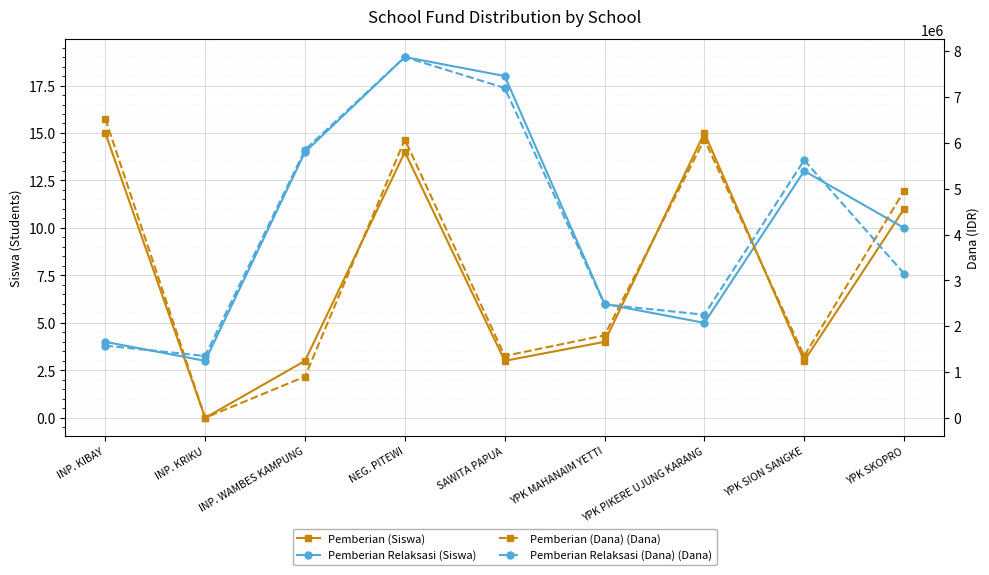

How many interior local valleys does the Pemberian Relaksasi (Siswa) series have?

2